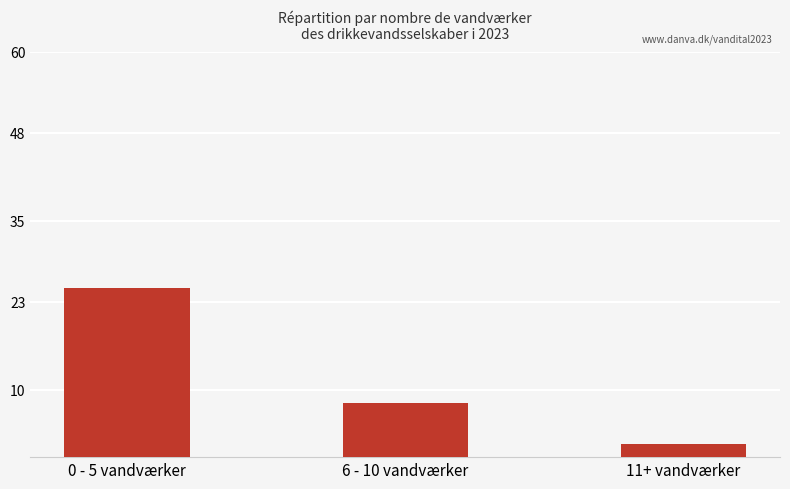

What position from the left is 0 - 5 vandværker?

1